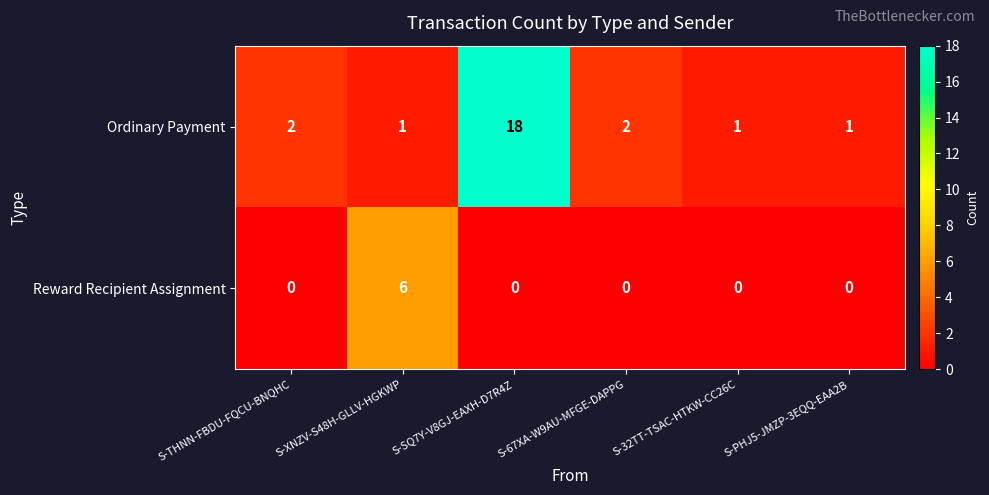

Is it true that Reward Recipient Assignment equals 0 at S-PHJ5-JMZP-3EQQ-EAA2B?

True